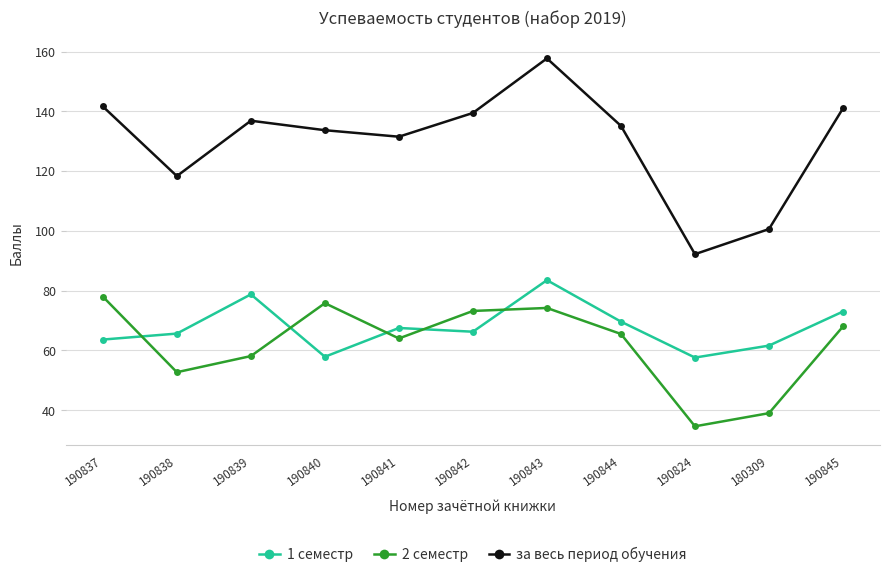

At which category does the chart reach its minimum across all series?

190824